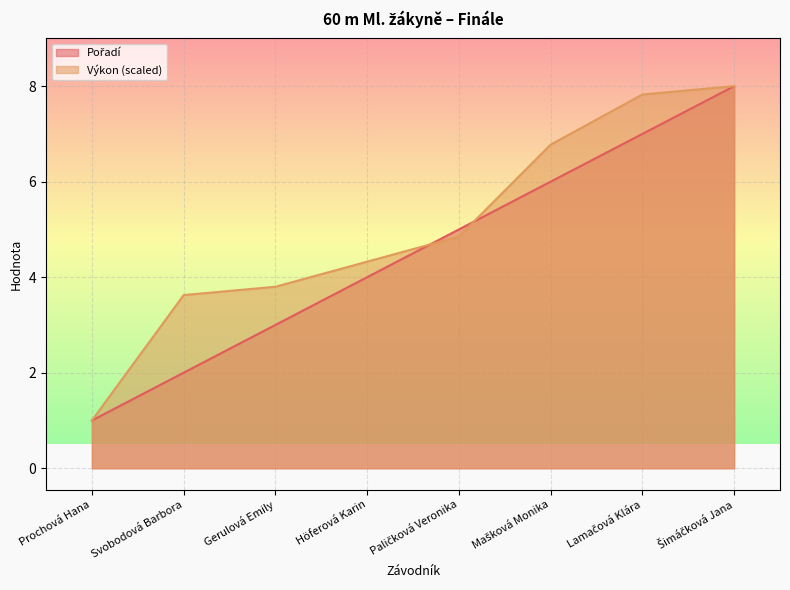

What is the spread (max minus min) of values at Gerulová Emily?

0.8